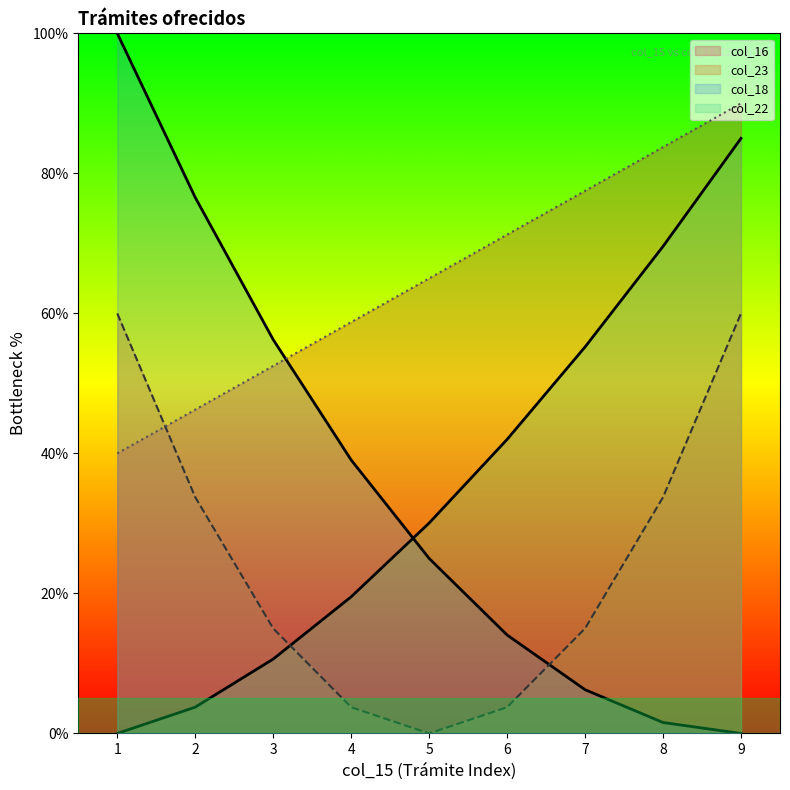

At which label does col_18 first exceed 65?

6